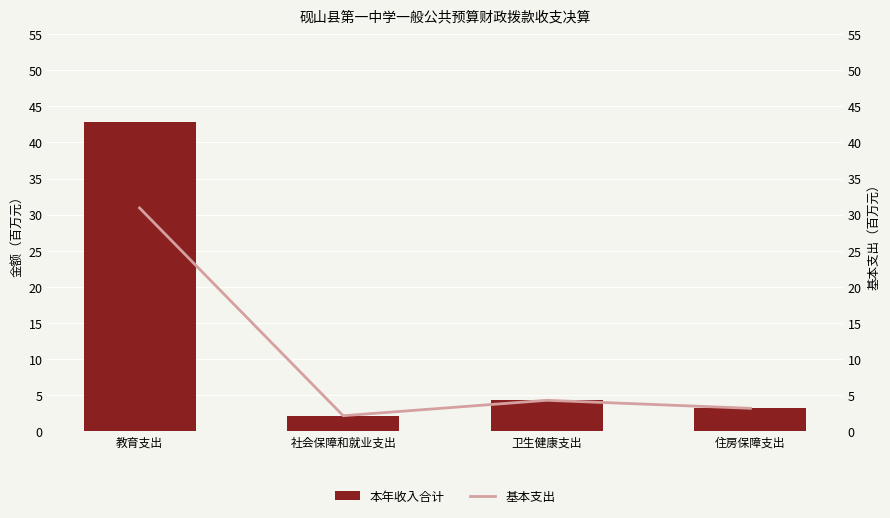

What position from the right is 教育支出?

4